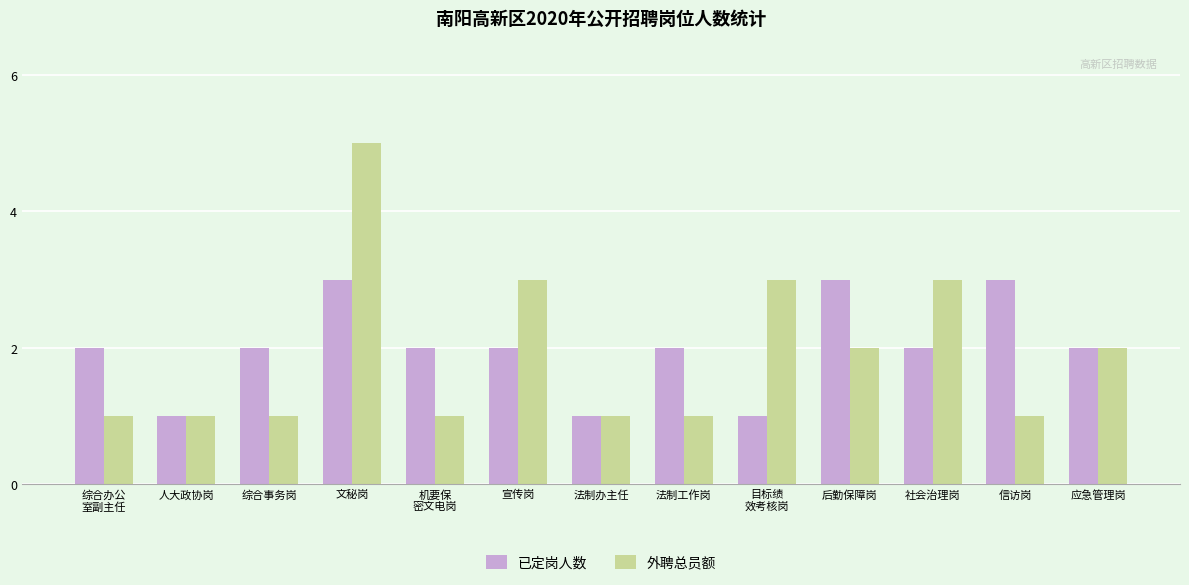

Reading left to right, what are all the values shown in this chart?

已定岗人数: 2	1	2	3	2	2	1	2	1	3	2	3	2
外聘总员额: 1	1	1	5	1	3	1	1	3	2	3	1	2